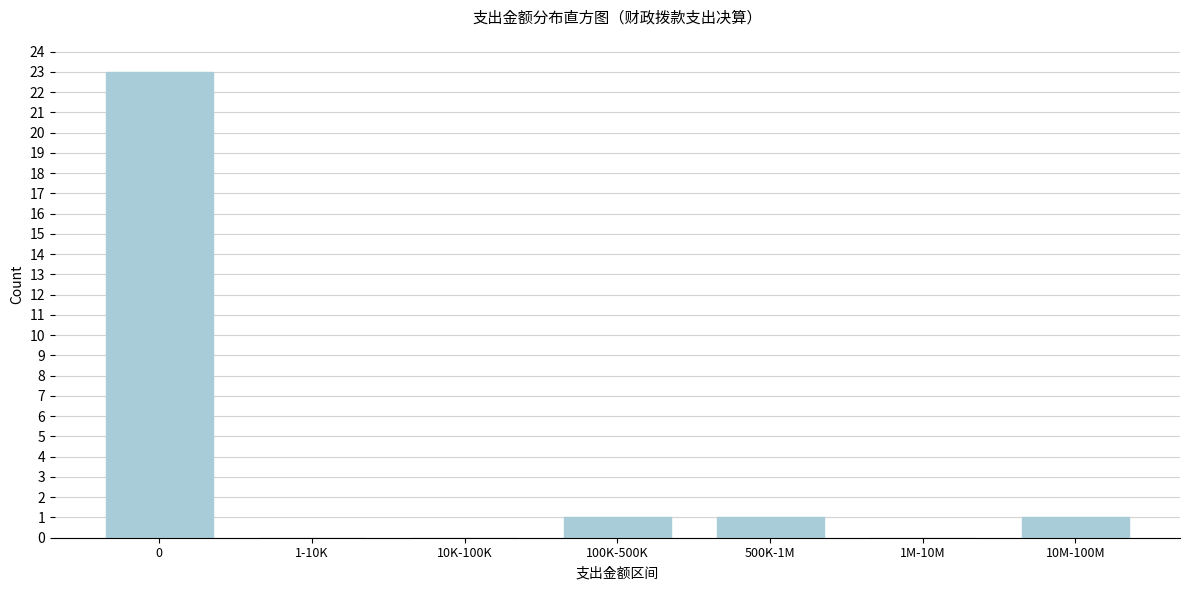

Reading left to right, extract all data points from this chart.

0=23	1-10K=0	10K-100K=0	100K-500K=1	500K-1M=1	1M-10M=0	10M-100M=1